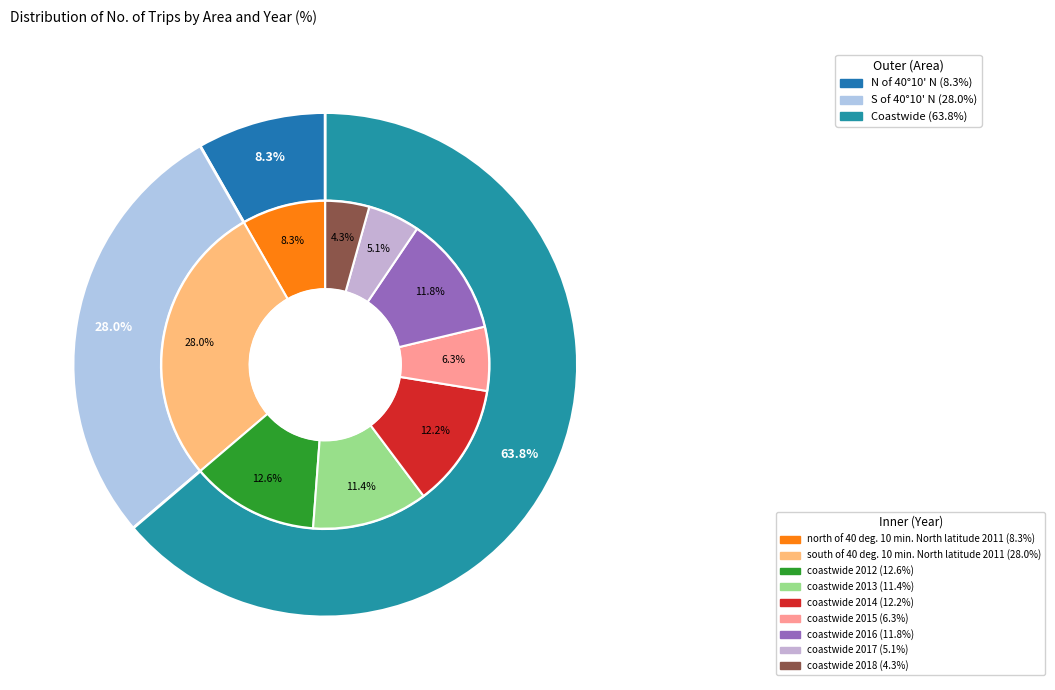

Do coastwide 2014 and coastwide 2015 together represent more than half of the pie?

No